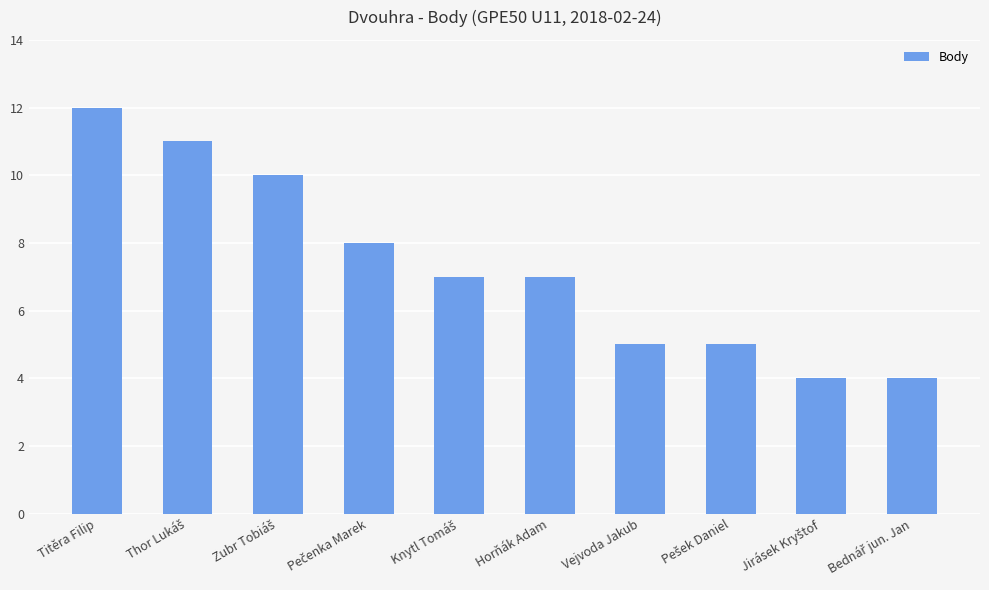

How many bars are there in total?

10